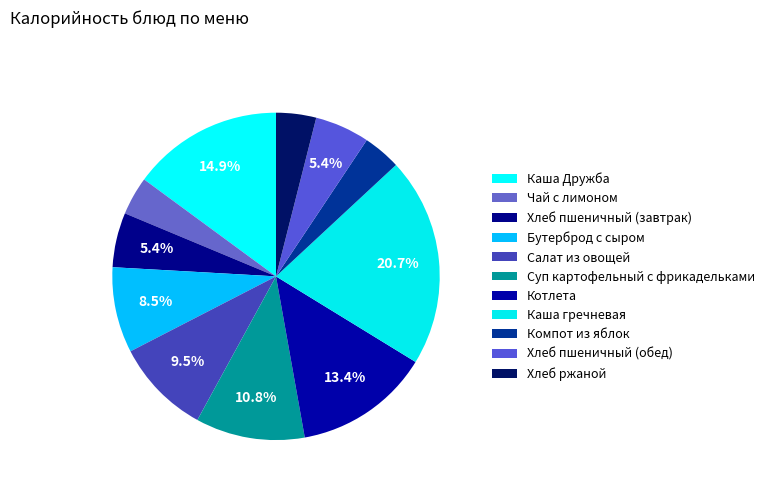

To the nearest percent, what portion does Суп картофельный с фрикадельками represent?

11%